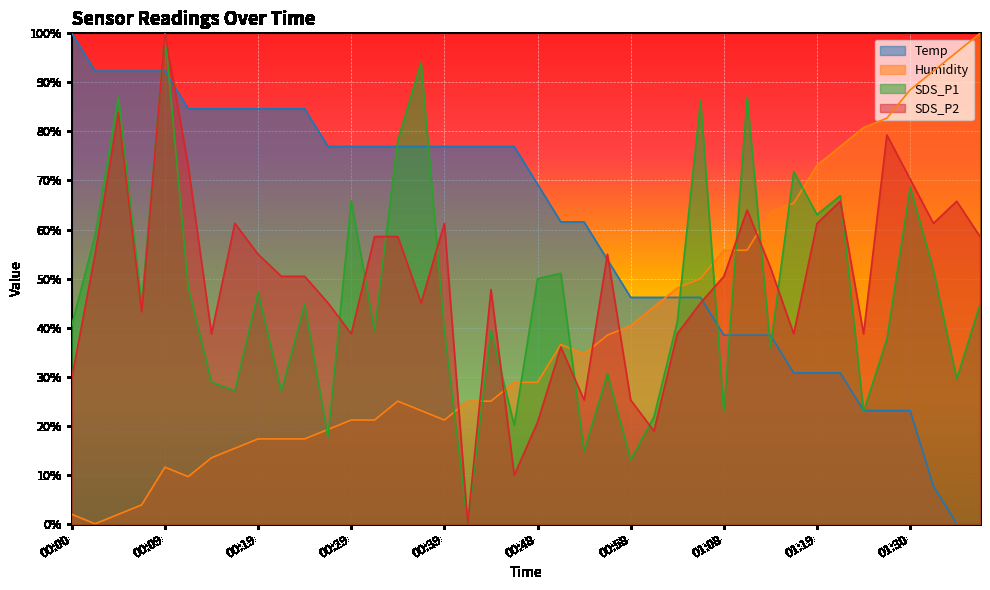

Between 00:12 and 00:34, which series saw the biggest shift?

SDS_P1